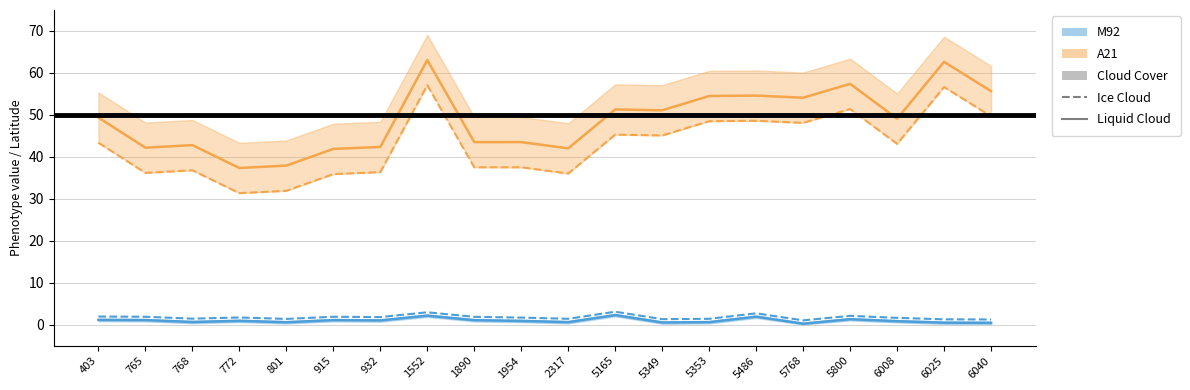

Reading left to right, extract all data points from this chart.

M92_solid: 403=1.2	765=1.1	768=0.6	772=0.9	801=0.6	915=1.1	932=1.0	1552=2.2	1890=1.1	1954=0.9	2317=0.6	5165=2.3	5349=0.5	5353=0.6	5486=1.9	5768=0.2	5800=1.3	6008=0.8	6025=0.5	6040=0.5
A21_solid: 403=49.4	765=42.2	768=42.8	772=37.4	801=37.9	915=41.9	932=42.4	1552=63.1	1890=43.5	1954=43.5	2317=42.0	5165=51.3	5349=51.1	5353=54.5	5486=54.6	5768=54.1	5800=57.4	6008=49.1	6025=62.6	6040=55.7
M92_dashed: 403=2.0	765=1.9	768=1.4	772=1.7	801=1.4	915=1.9	932=1.8	1552=3.0	1890=1.9	1954=1.7	2317=1.4	5165=3.1	5349=1.3	5353=1.4	5486=2.7	5768=1.0	5800=2.1	6008=1.6	6025=1.3	6040=1.3
A21_dashed: 403=43.4	765=36.2	768=36.8	772=31.4	801=31.9	915=35.9	932=36.4	1552=57.1	1890=37.5	1954=37.5	2317=36.0	5165=45.3	5349=45.1	5353=48.5	5486=48.6	5768=48.1	5800=51.4	6008=43.1	6025=56.6	6040=49.7